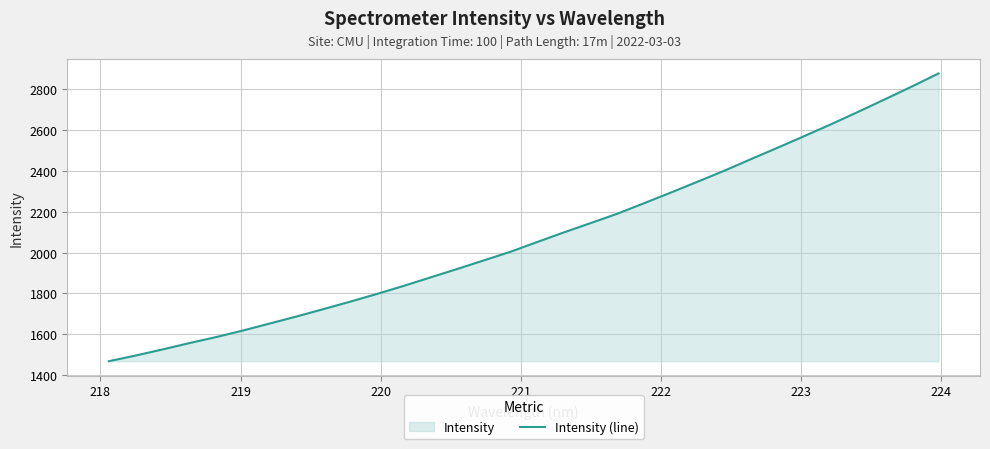

What is the maximum value shown in the chart?

2877.2